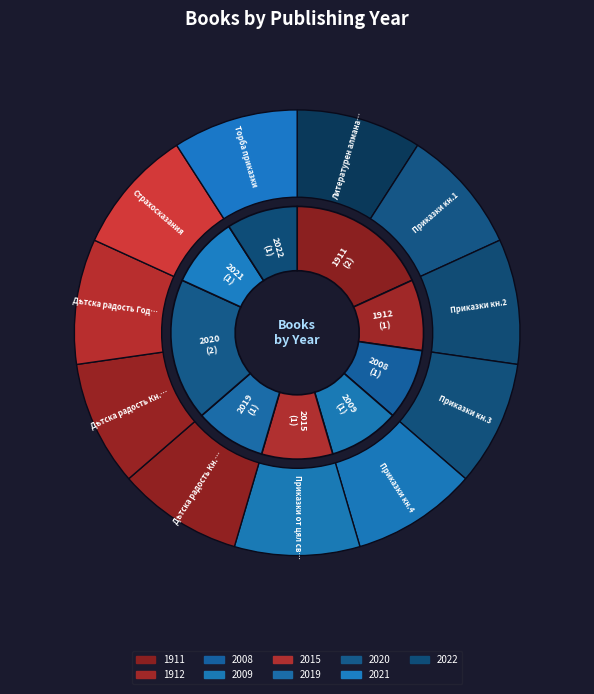

Does any single category account for the majority?

No